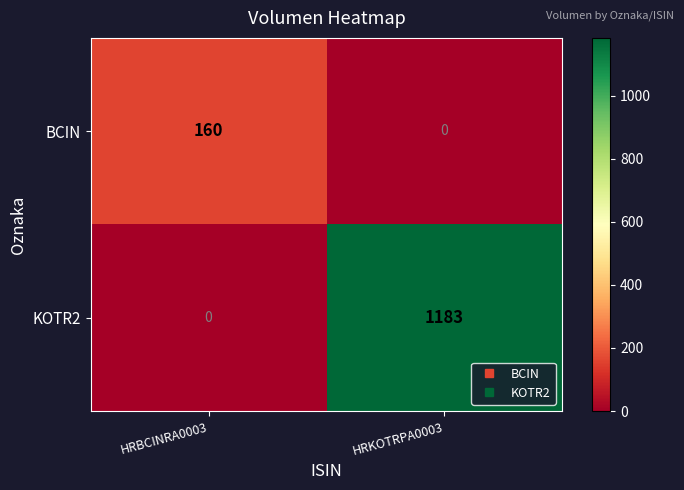

What is the sum of all BCIN values?

160